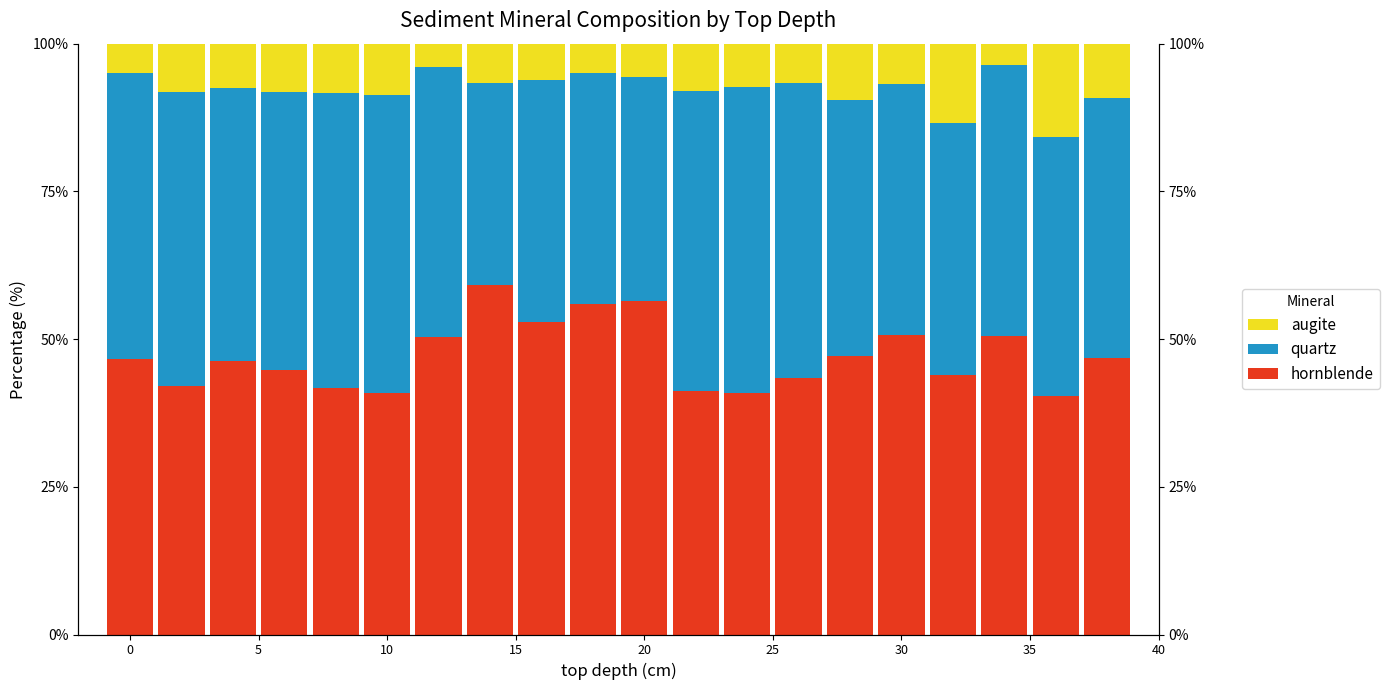

At which category is the sum across all series the highest?

15